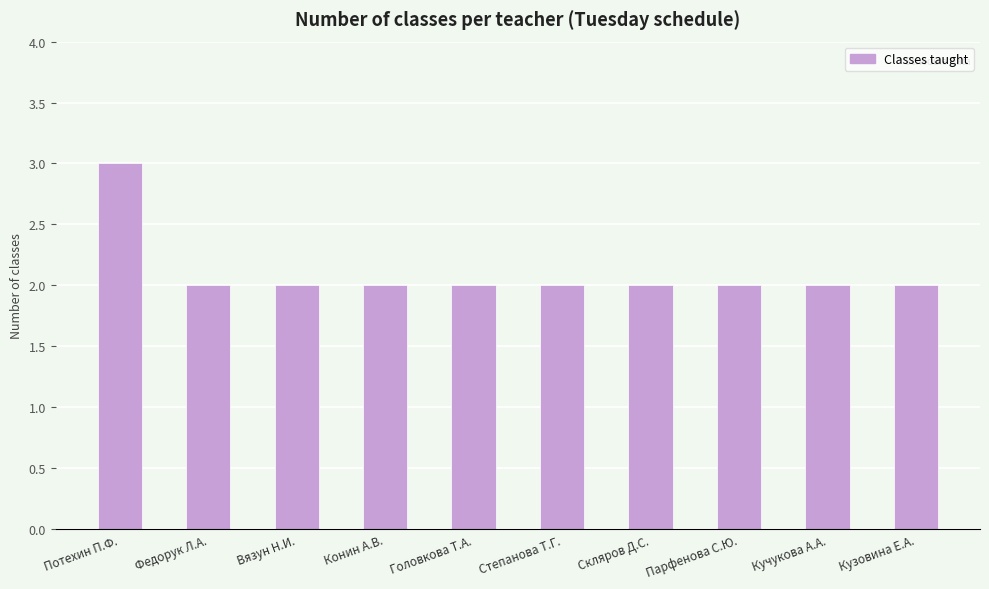

The value at Федорук Л.А. is 1. True or false?

False